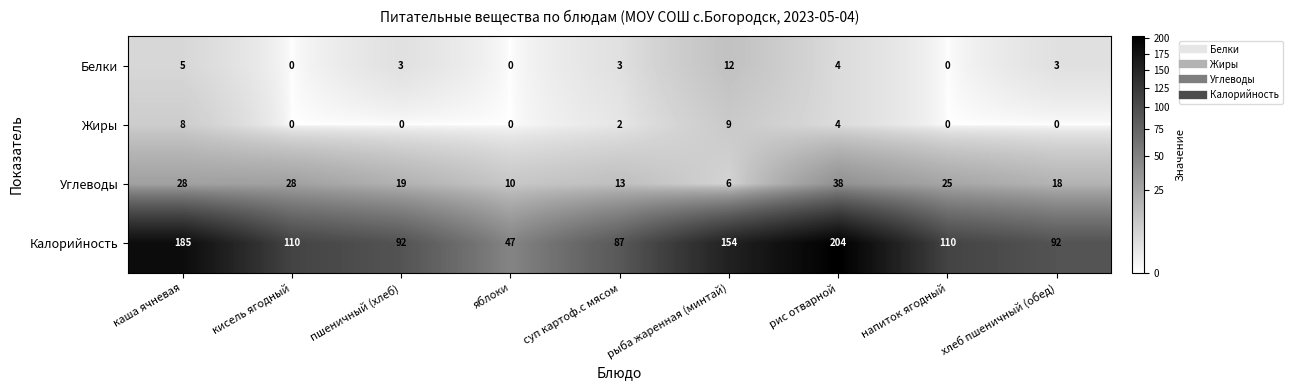

Between яблоки and хлеб пшеничный (обед), which series saw the biggest shift?

Калорийность